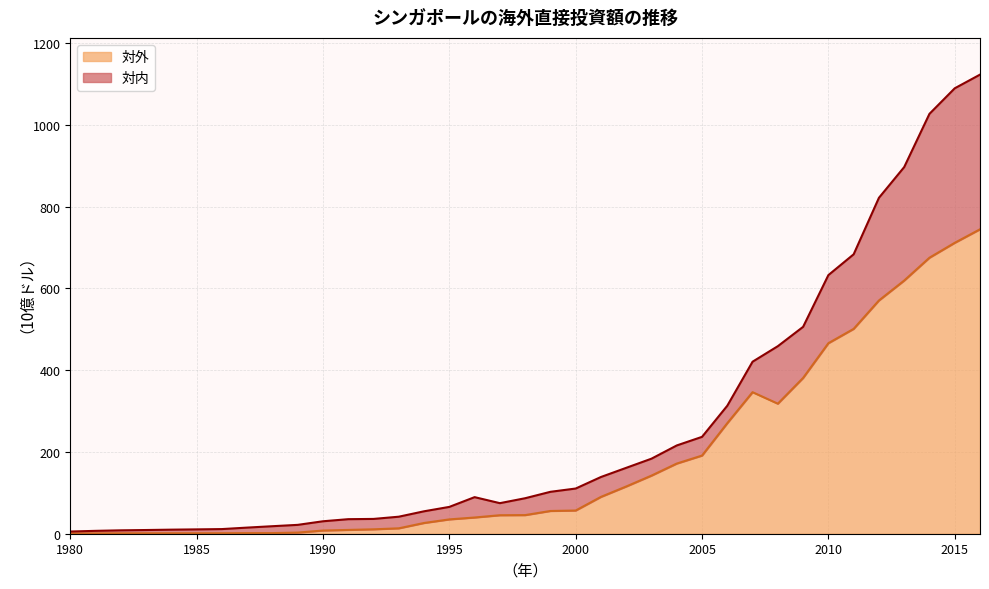

What is the total value across all series at 1990?

30.5